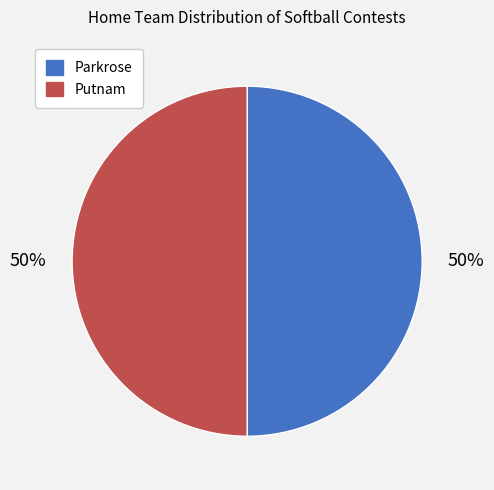

Count the number of slices in the pie.

2